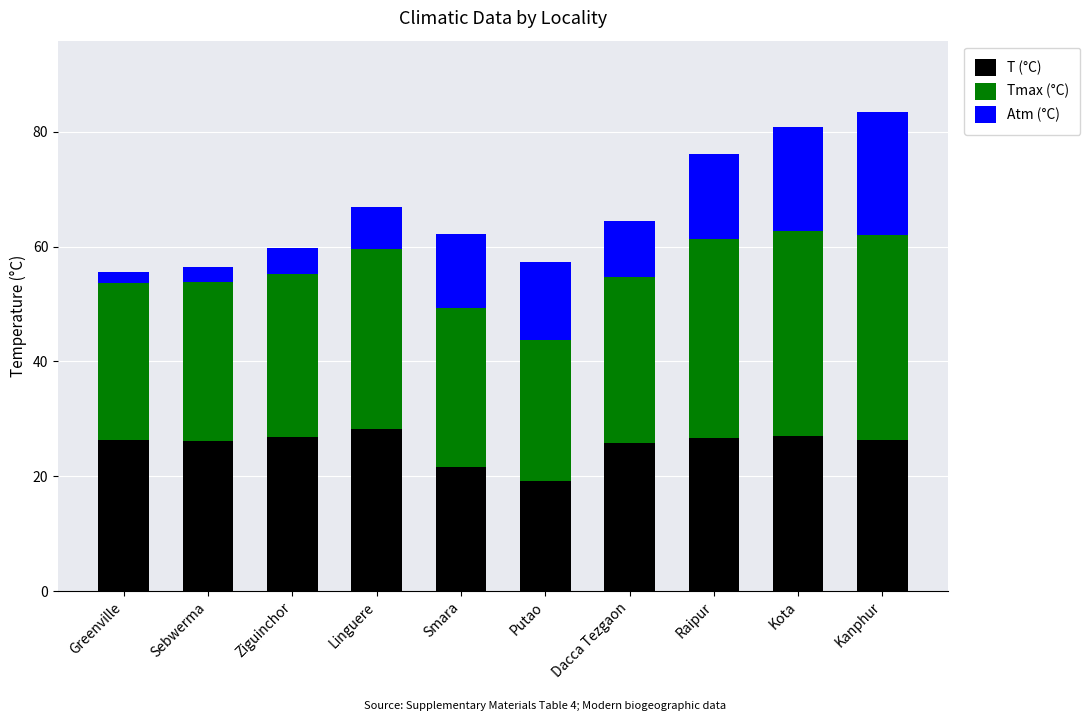

What value does the T (°C) series have at Ziguinchor?

26.8